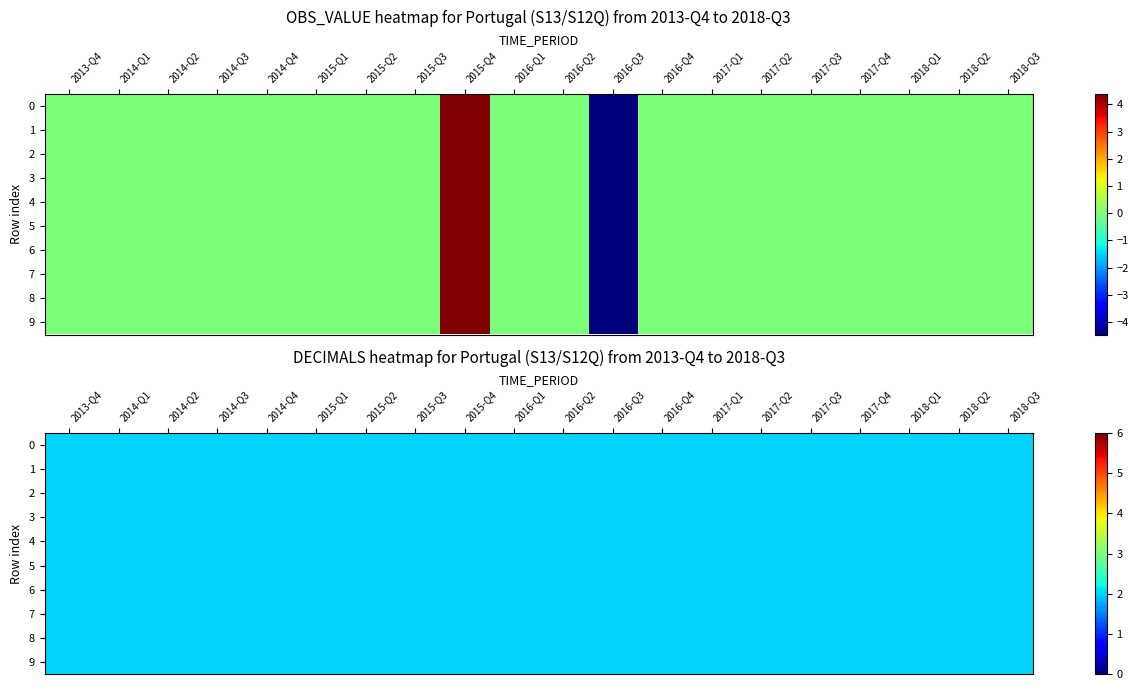

Is the value of 2014-Q4 at 7 greater than the value of 2015-Q3 at 4?

No